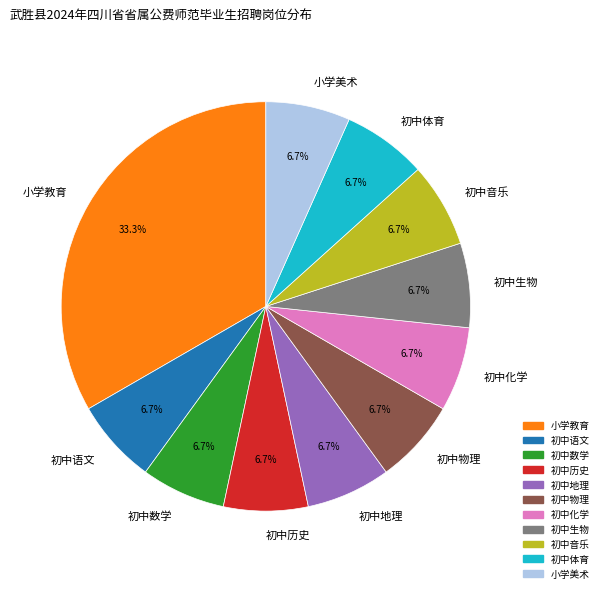

Is 初中数学 the majority of the pie?

No